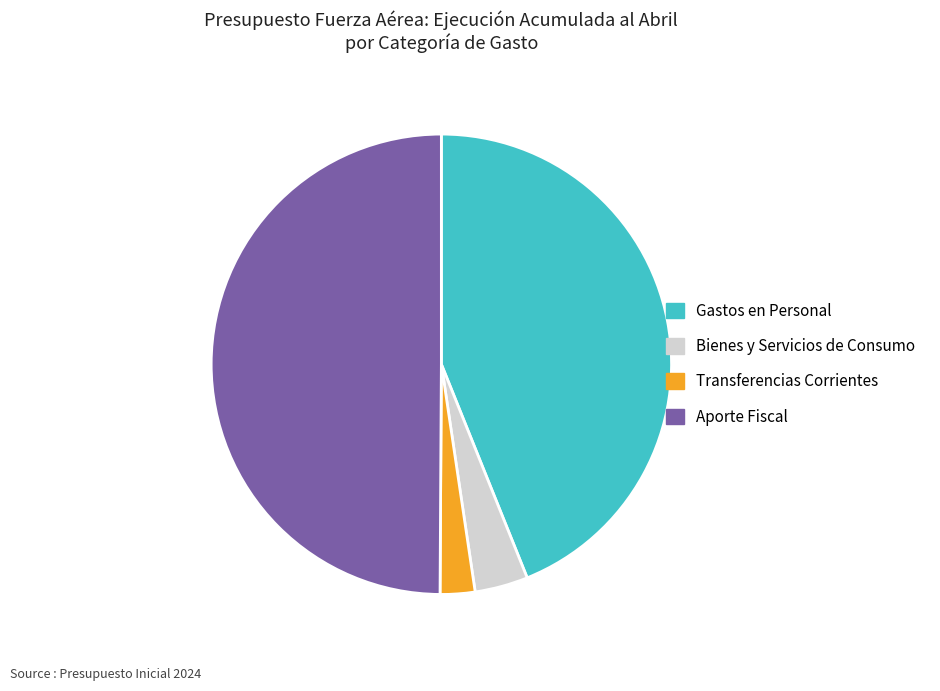

Does Bienes y Servicios de Consumo represent more than half of the total?

No